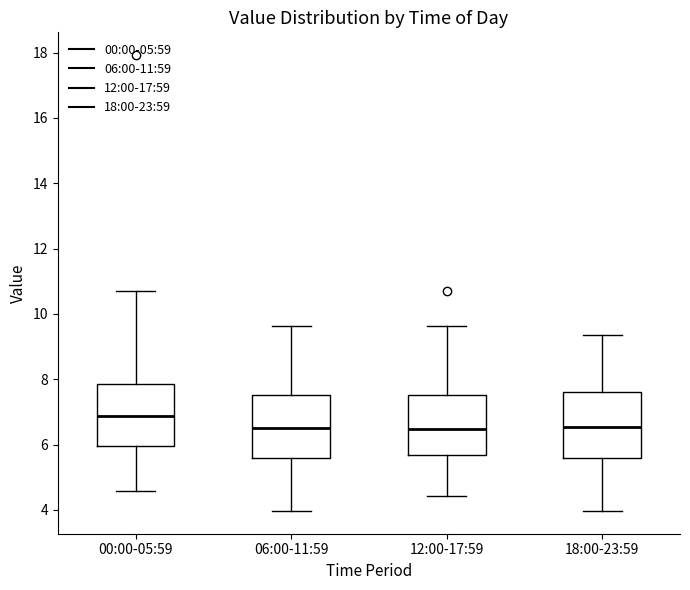

Reading left to right, transcribe this box plot: for each box, give where its median line is, the range the box spans, and where its two whiskers end, as read against the y-axis. The values are not printed on the chart, so give them approximately, as read against the axis.

00:00-05:59: median 6.8, box 6.0 to 7.8, whiskers 4.6 to 10.8
06:00-11:59: median 6.6, box 5.6 to 7.6, whiskers 4.0 to 9.6
12:00-17:59: median 6.4, box 5.6 to 7.6, whiskers 4.4 to 9.6
18:00-23:59: median 6.6, box 5.6 to 7.6, whiskers 4.0 to 9.4